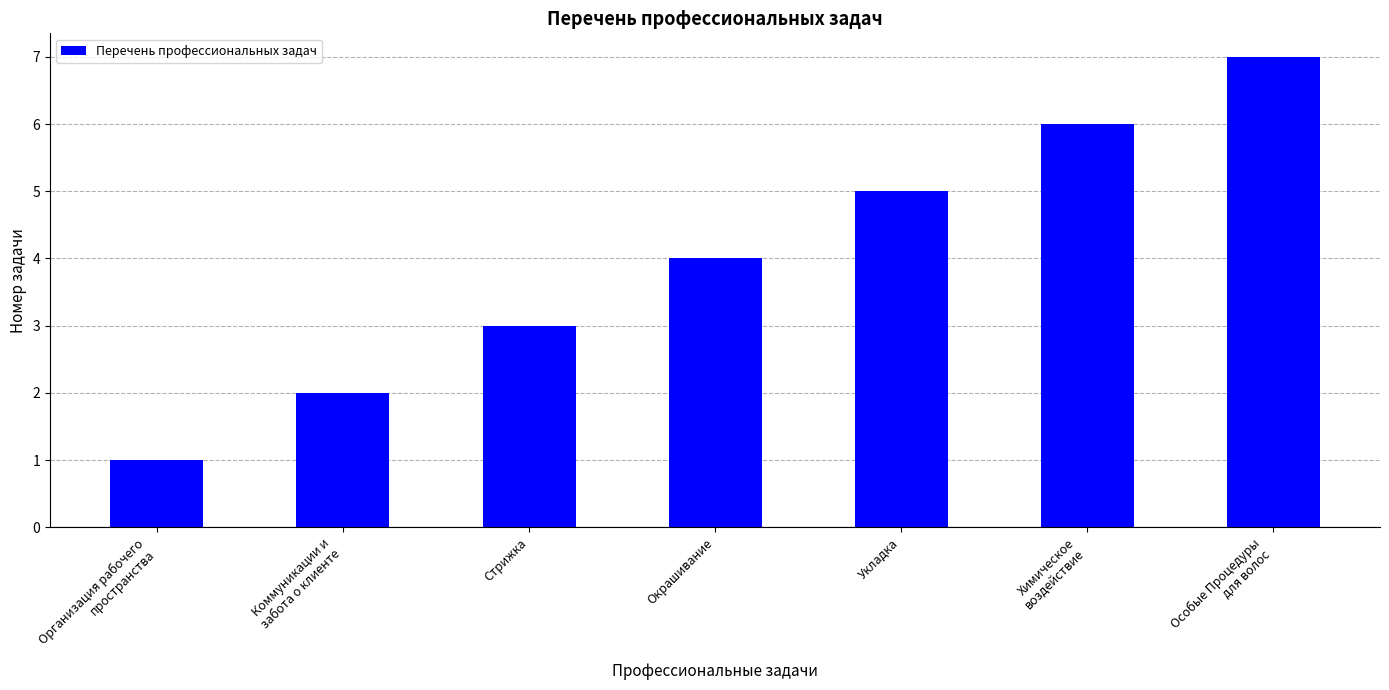

What is the label of the 5th bar from the right?

Стрижка